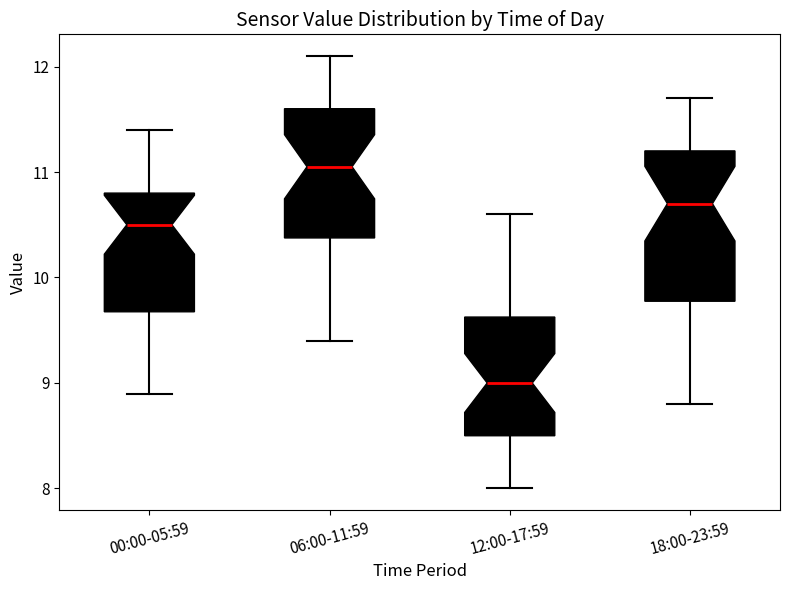

Reading left to right, read every box against the y-axis: the position of its median line, the range the box covers, and the ends of its whiskers. The values are not printed on the chart, so give them approximately, as read against the axis.

00:00-05:59: median 10.5, box 9.7 to 10.8, whiskers 8.9 to 11.4
06:00-11:59: median 11.1, box 10.4 to 11.6, whiskers 9.4 to 12.1
12:00-17:59: median 9.0, box 8.5 to 9.6, whiskers 8.0 to 10.6
18:00-23:59: median 10.7, box 9.8 to 11.2, whiskers 8.8 to 11.7